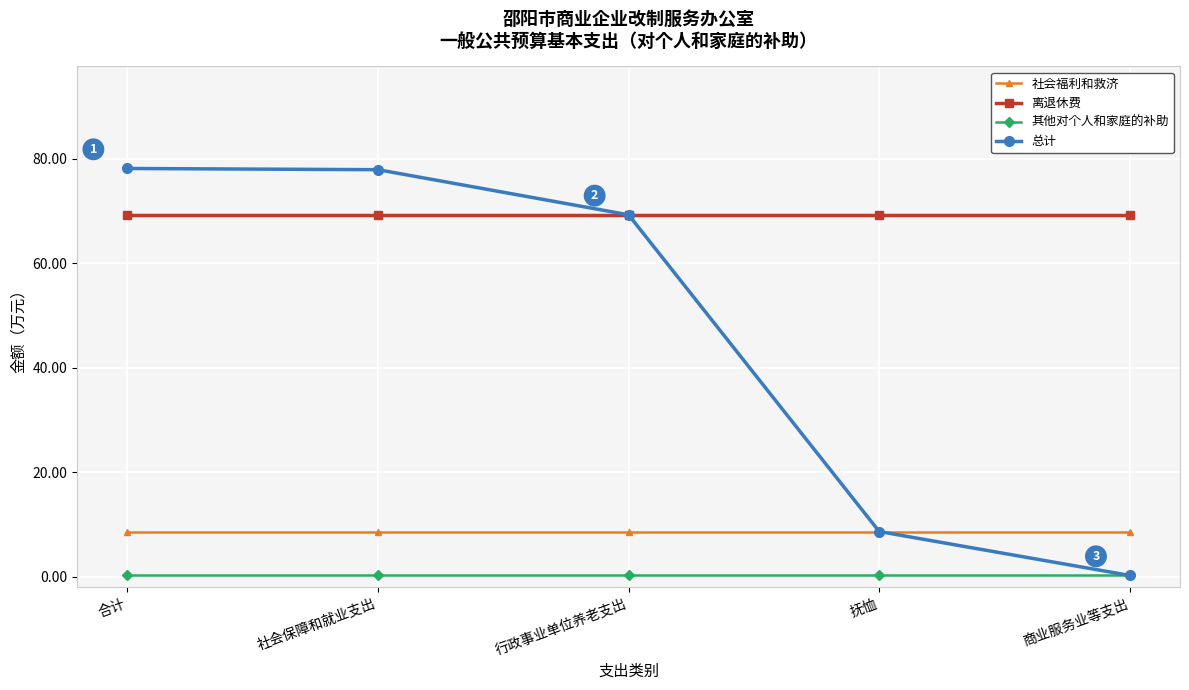

True or false: 总计 has more than 1 points higher than both neighbors.

False